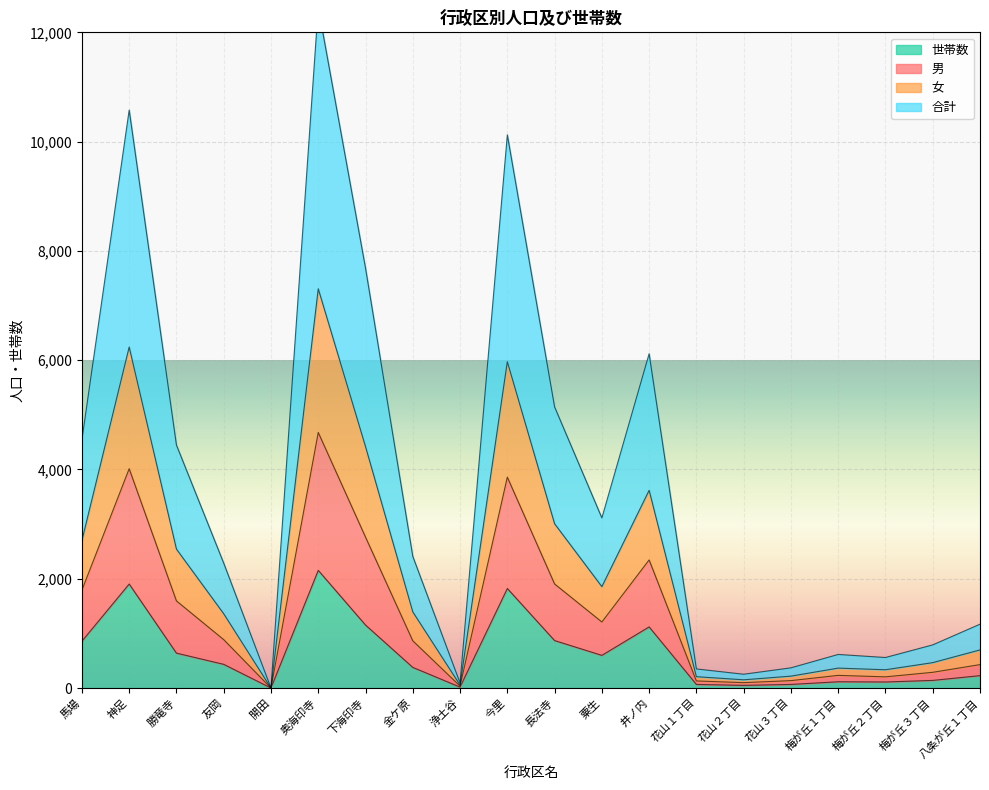

True or false: 男 has more than 0 points higher than both neighbors.

True